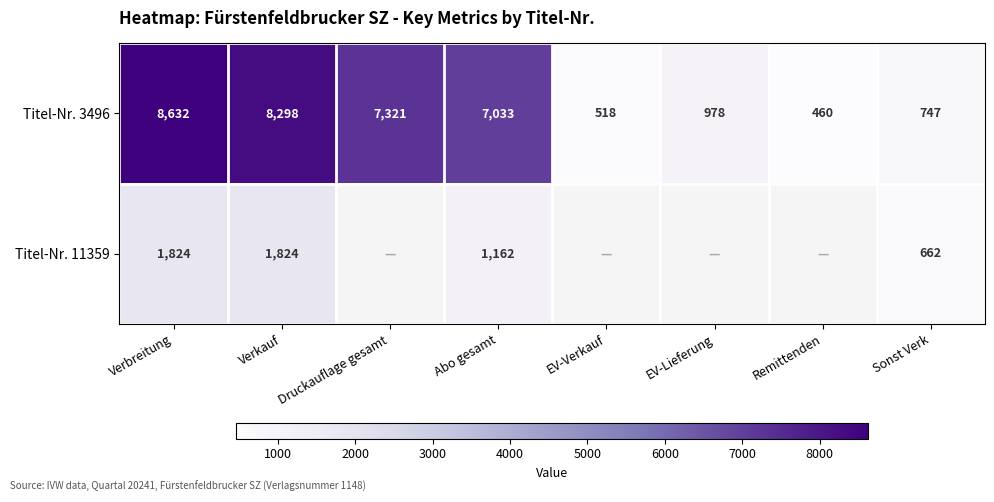

At which label does Titel-Nr. 3496 first exceed 7033?

Verbreitung